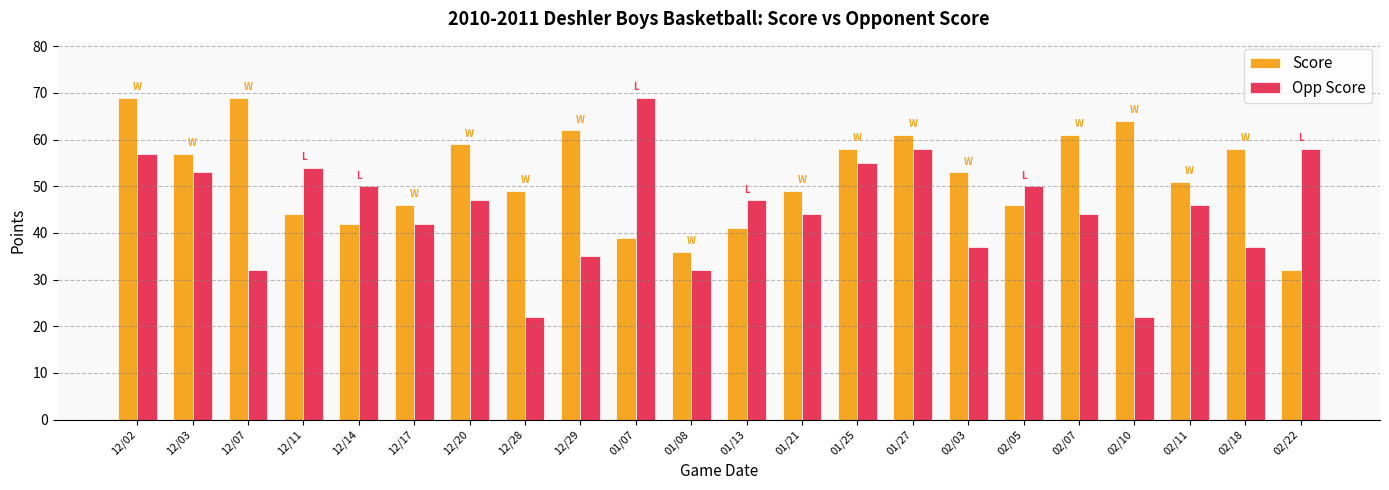

How many categories are shown in the chart?

22